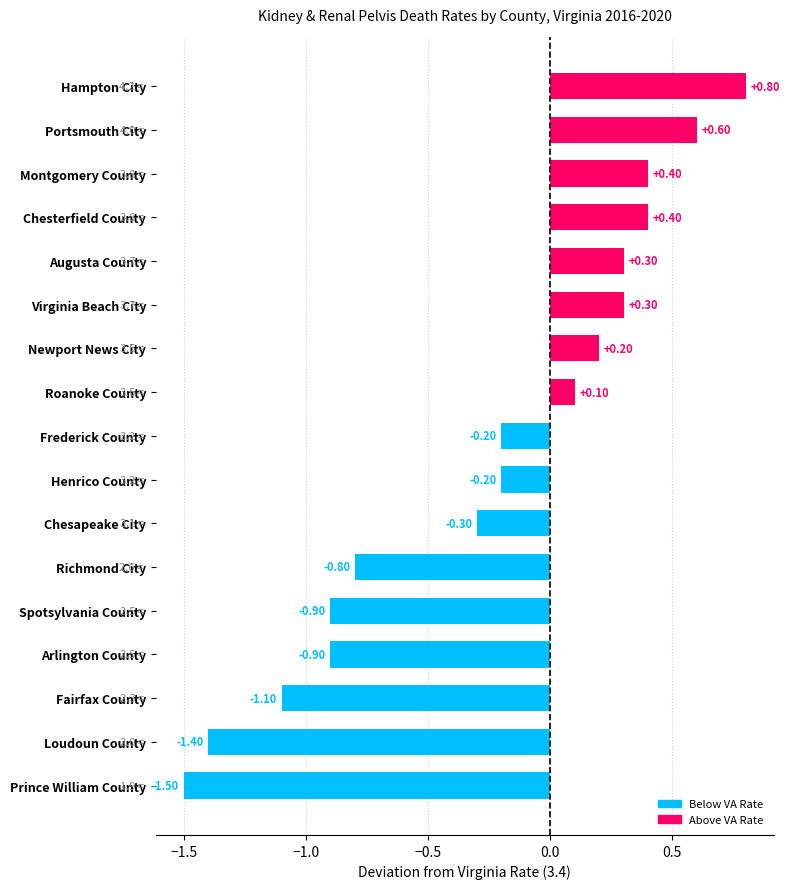

What is the change in value from Portsmouth City to Hampton City?

+0.2